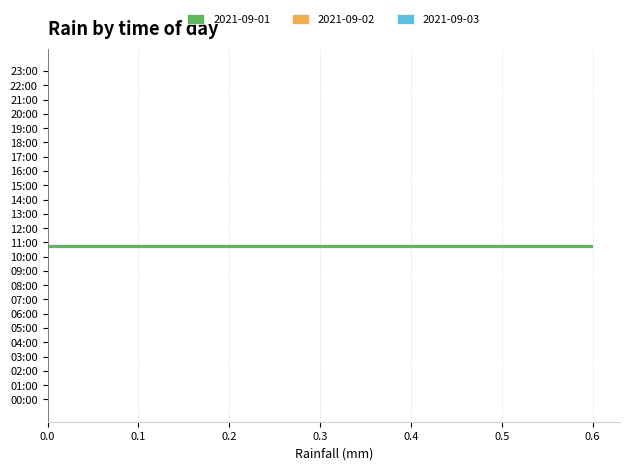

What is the change in value from 05:00 to 11:00?

+0.6